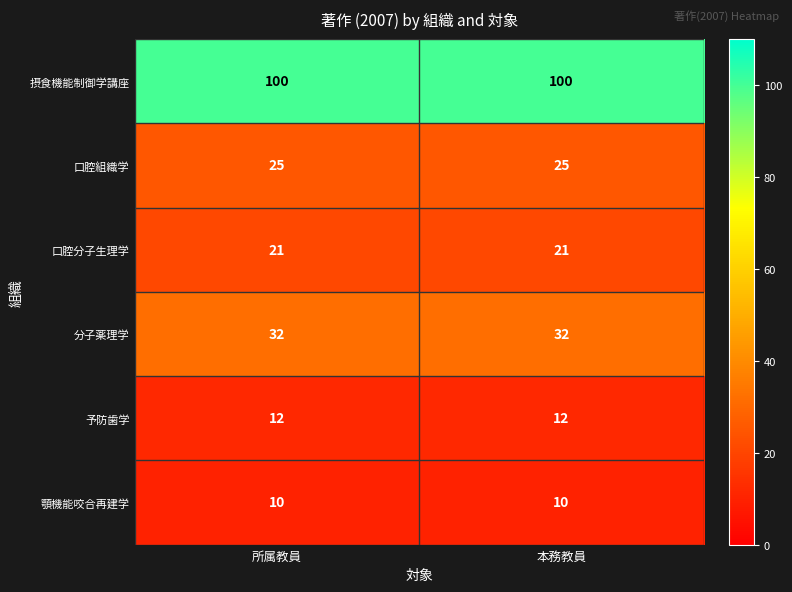

The value of 口腔組織学 at 本務教員 is 41. True or false?

False